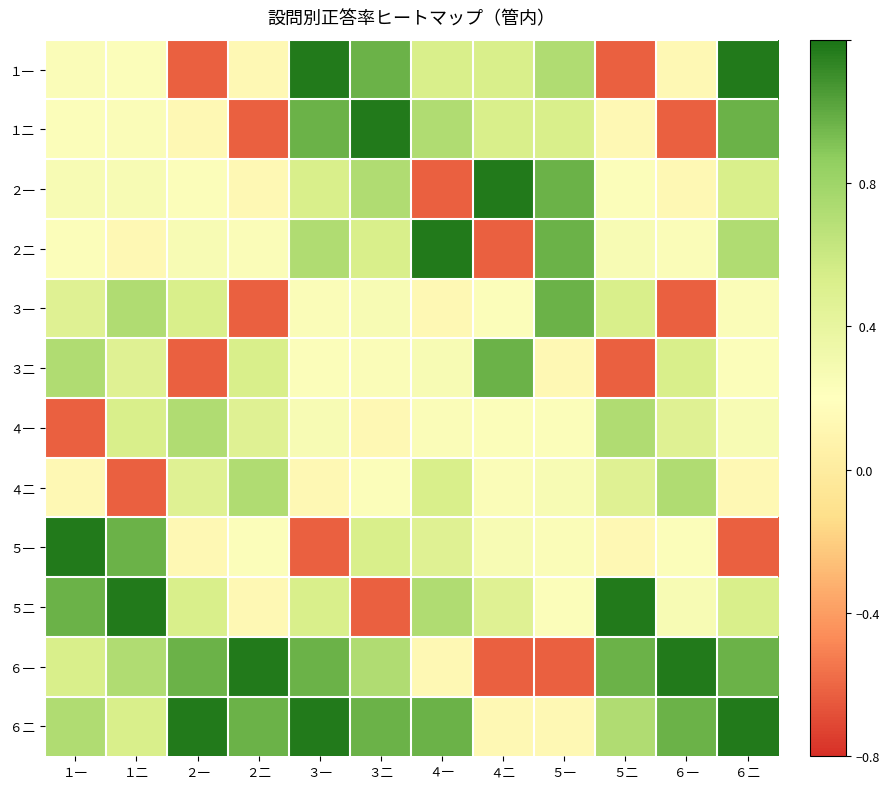

Which category has the highest value across all series?

３一